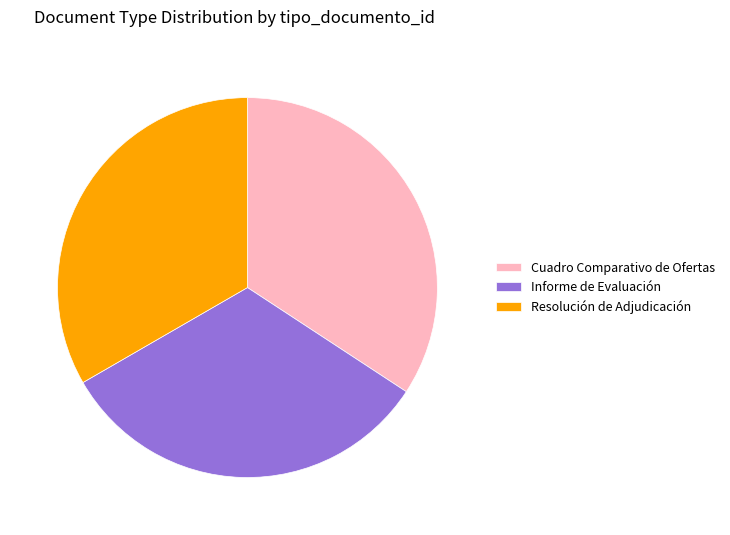

Which category has the biggest portion of the pie?

Cuadro Comparativo de Ofertas